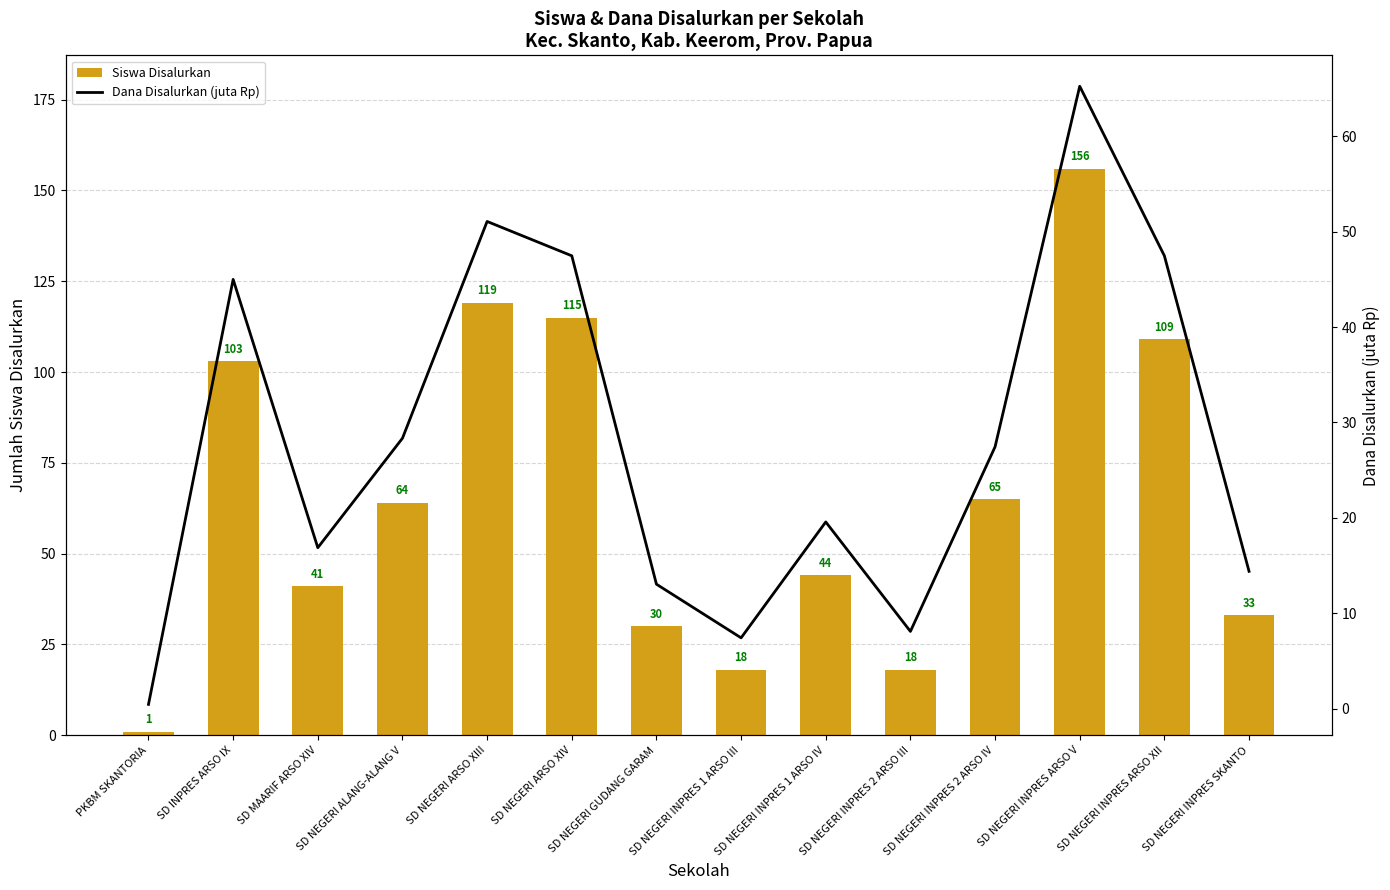

What is the value of the Dana Disalurkan (juta Rp) bar at the 3rd from the left?

16.9